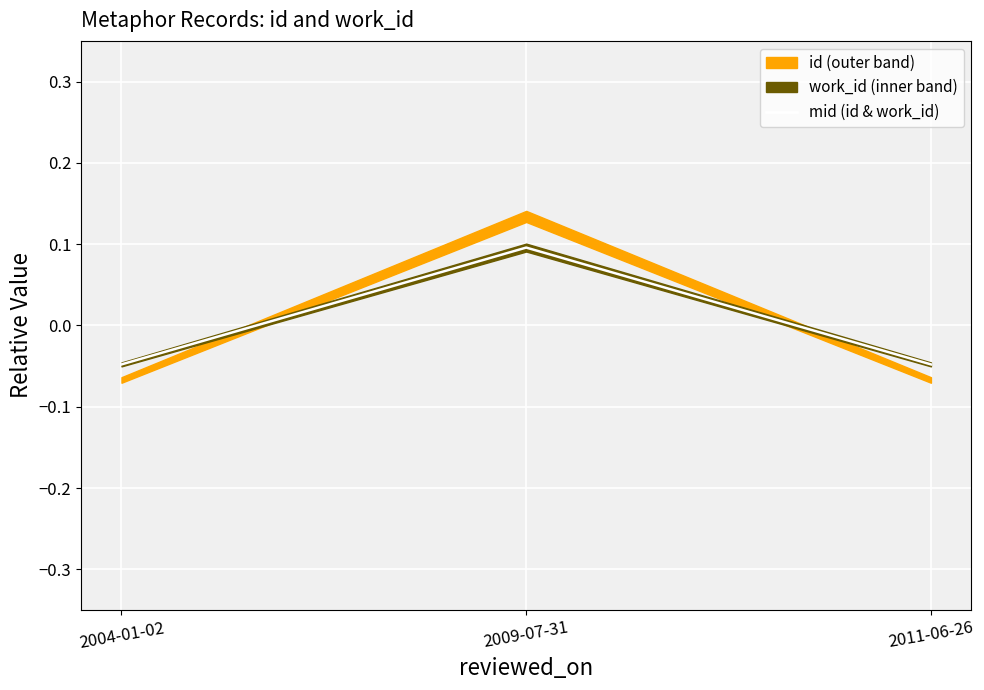

List the labels in order of value, smallest first.

2004-01-02, 2011-06-26, 2009-07-31